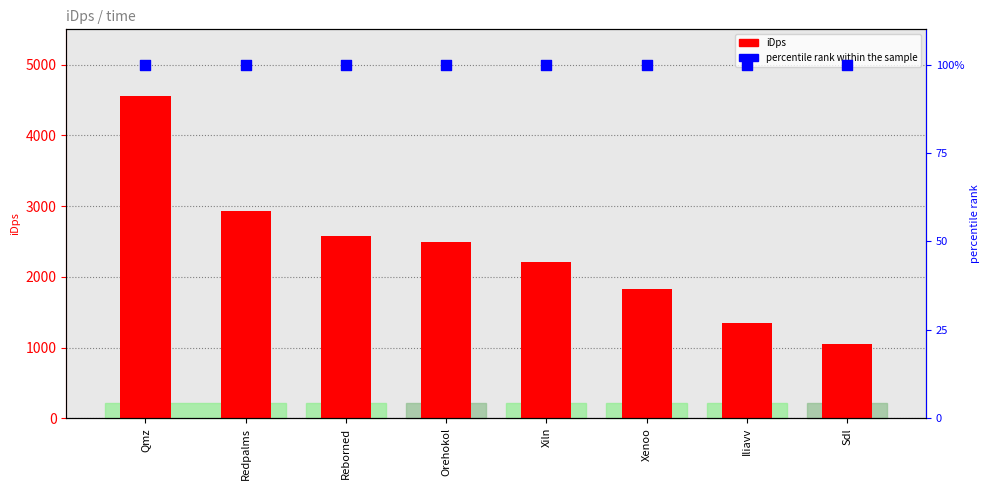

Which series reaches the minimum Y coordinate?

percentile rank within the sample